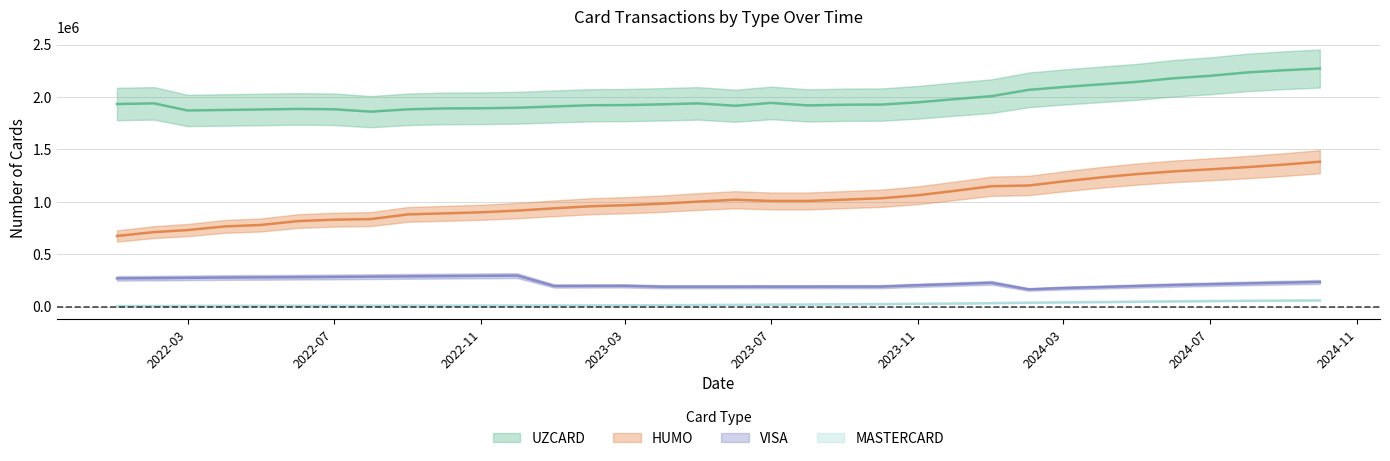

What is the label of the 31st point from the right?

2022-04